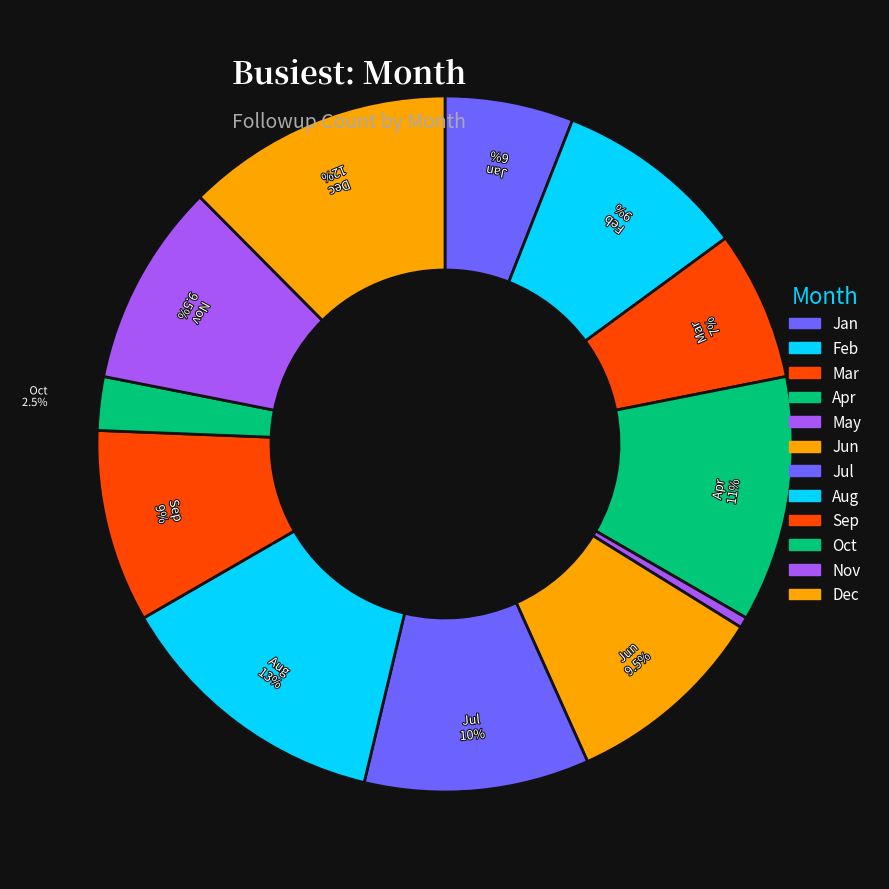

Count the number of slices in the pie.

12